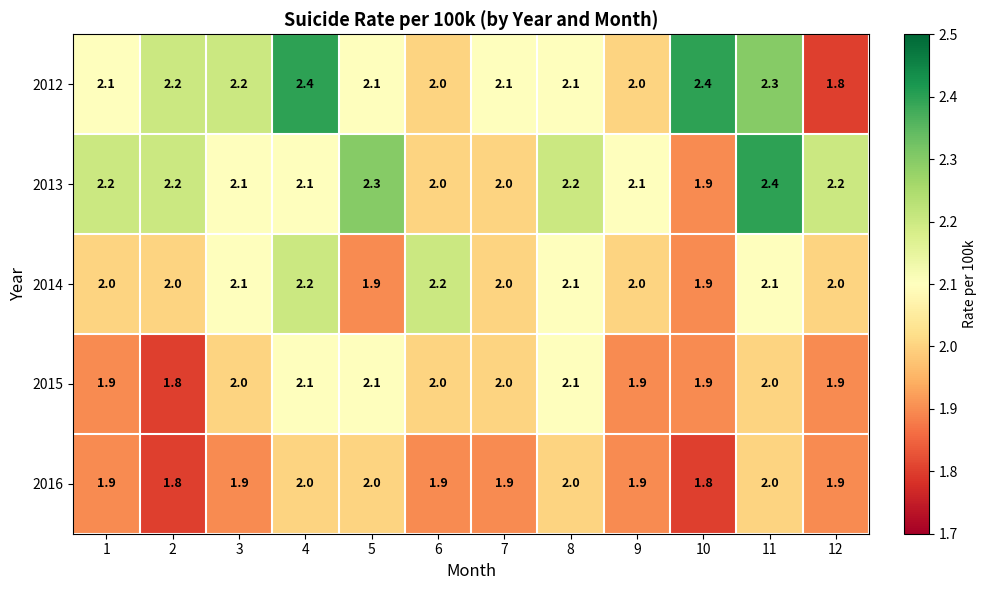

What is the spread (max minus min) of values at 2?

0.4